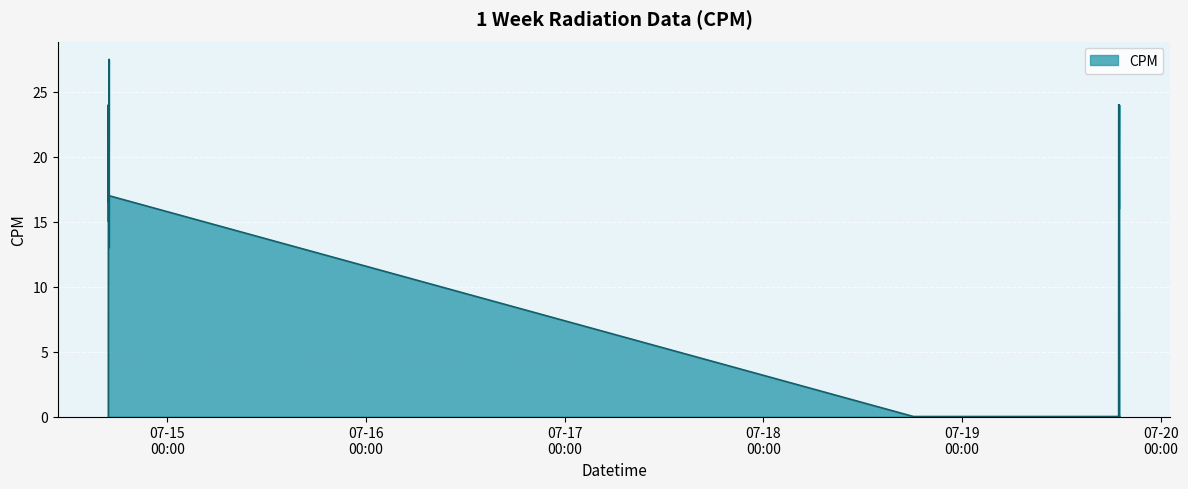

How many values are below 13?

19